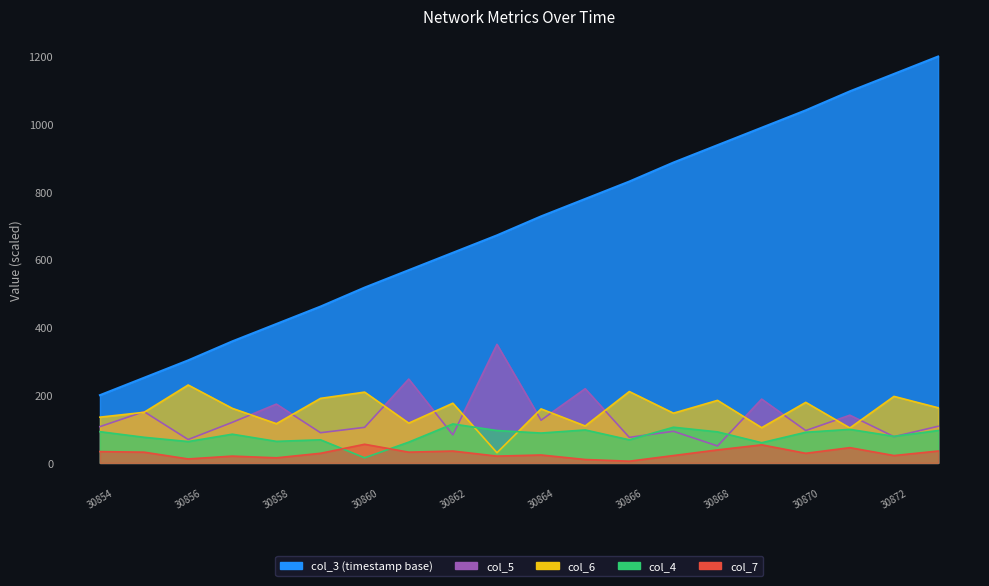

What is the difference between the maximum and minimum values in the col_4 series?

100.0